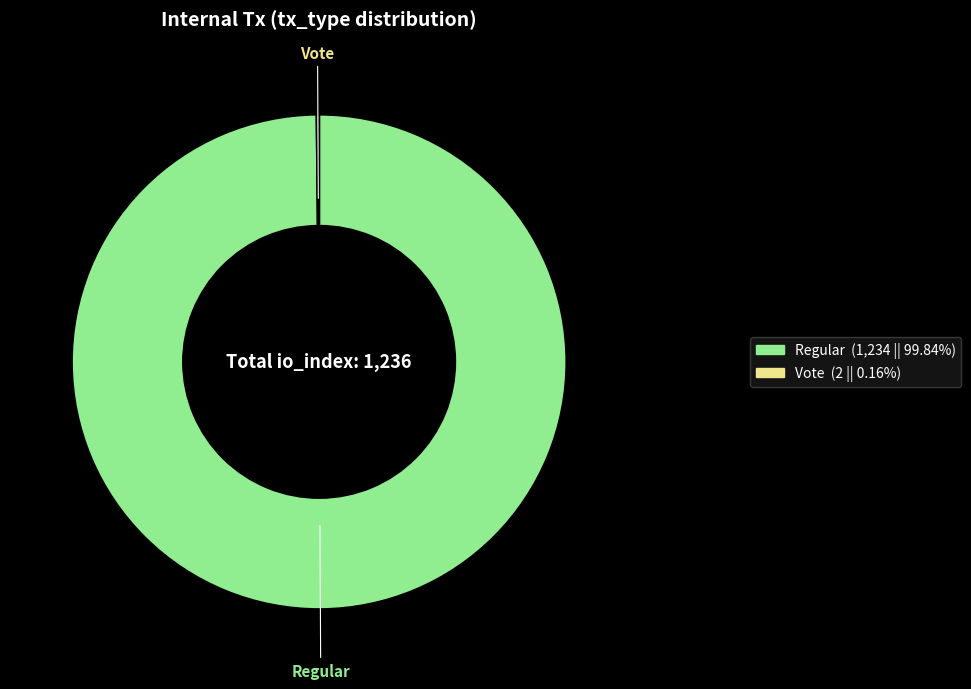

Is there any slice that represents more than half of the pie?

Yes